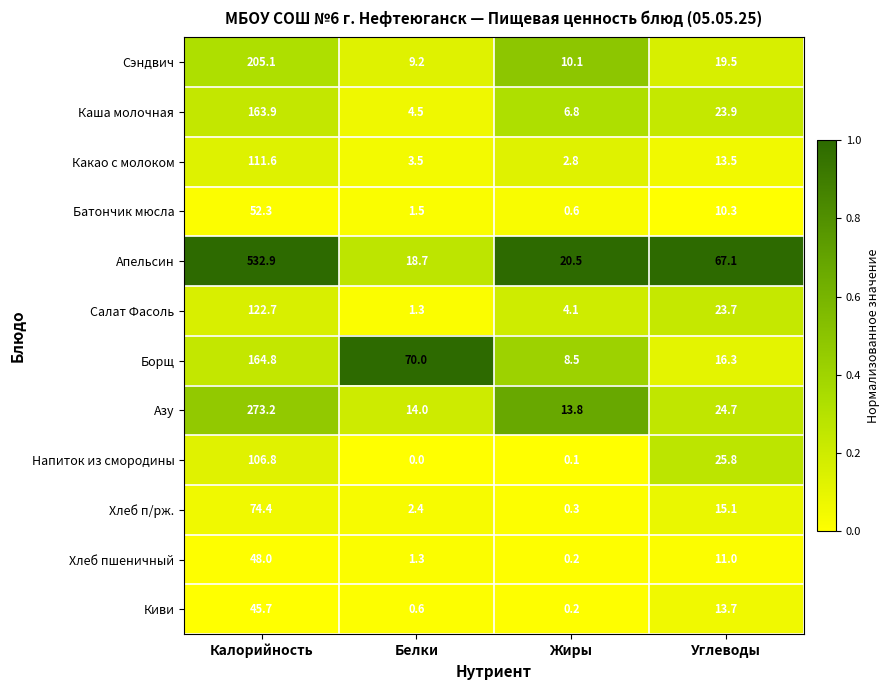

The Напиток из смородины series shows 25.8 at Углеводы. True or false?

True